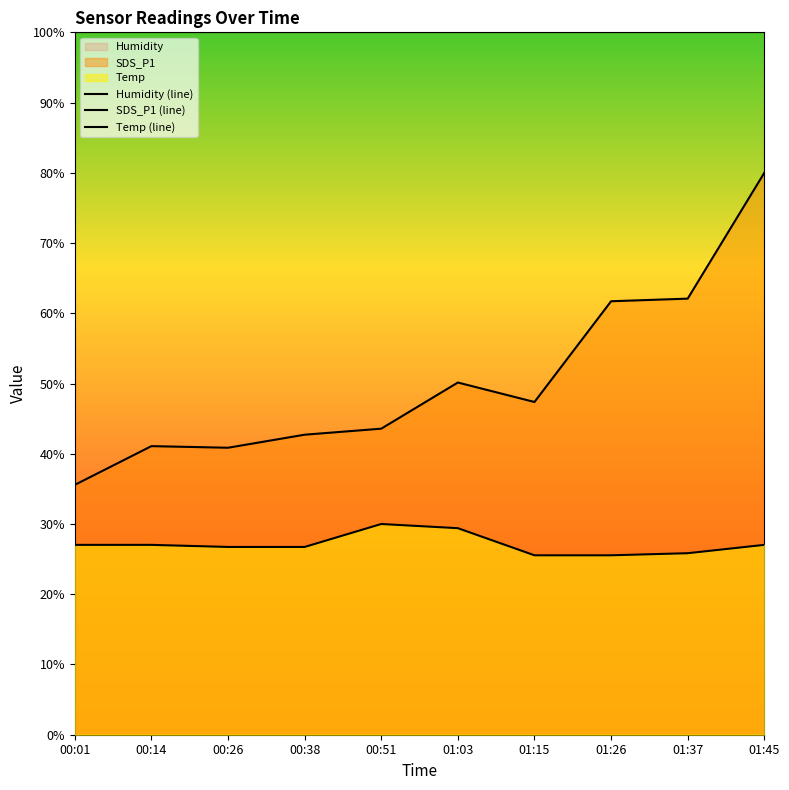

The value of SDS_P1 at 01:45 is 80.0. True or false?

True